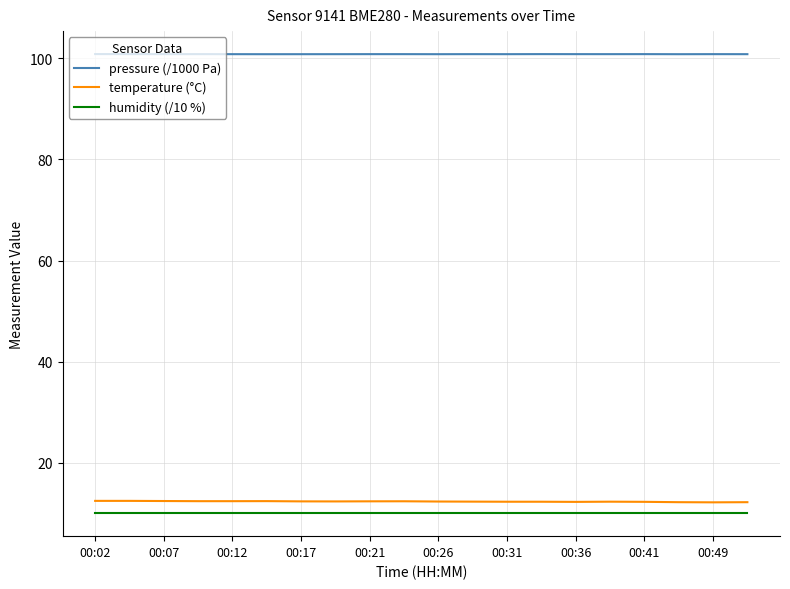

Count the number of data series in this chart.

3